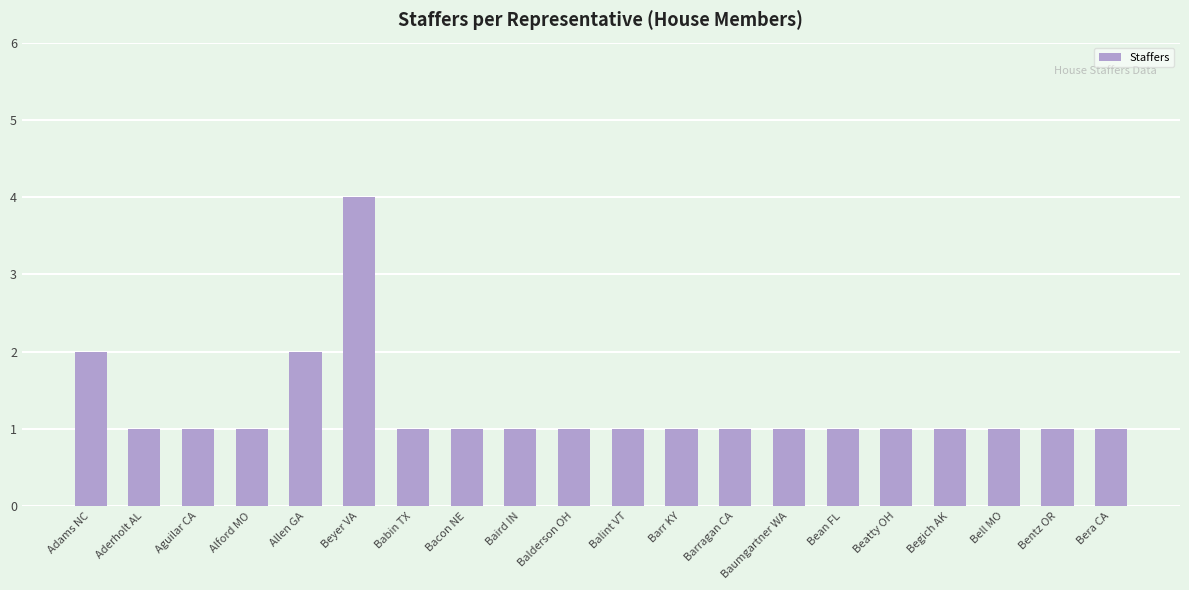

Reading left to right, what are all the values shown in this chart?

2	1	1	1	2	4	1	1	1	1	1	1	1	1	1	1	1	1	1	1